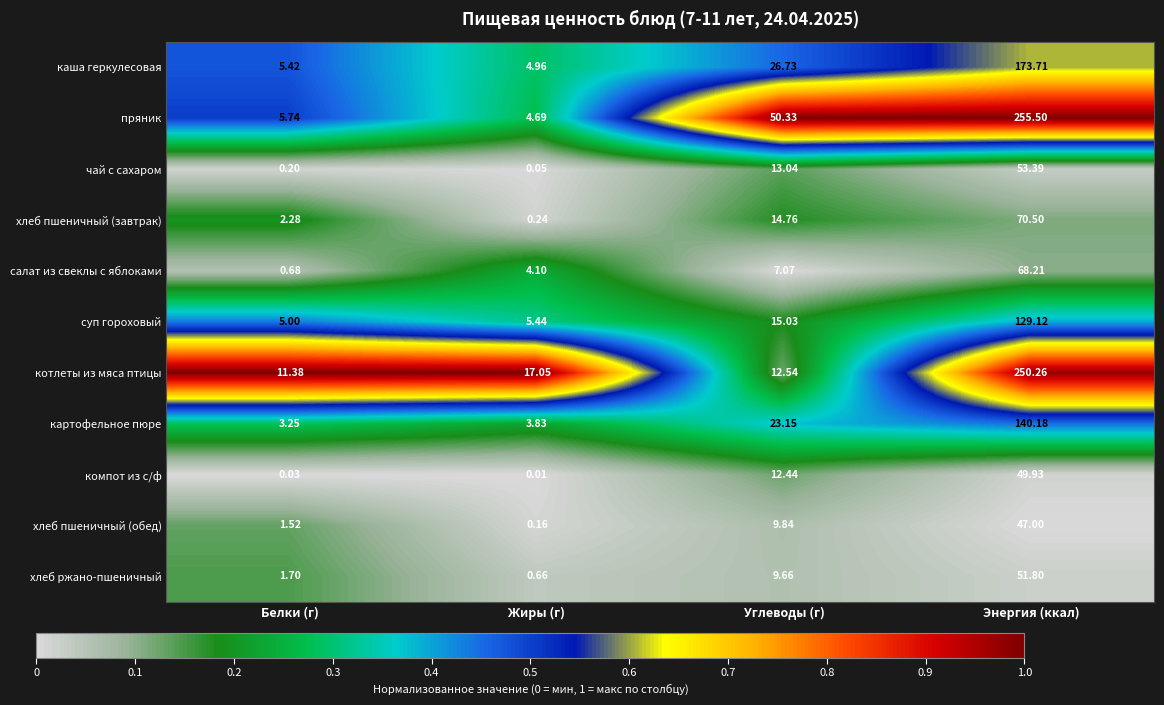

At which category is the sum across all series the highest?

Энергия (ккал)